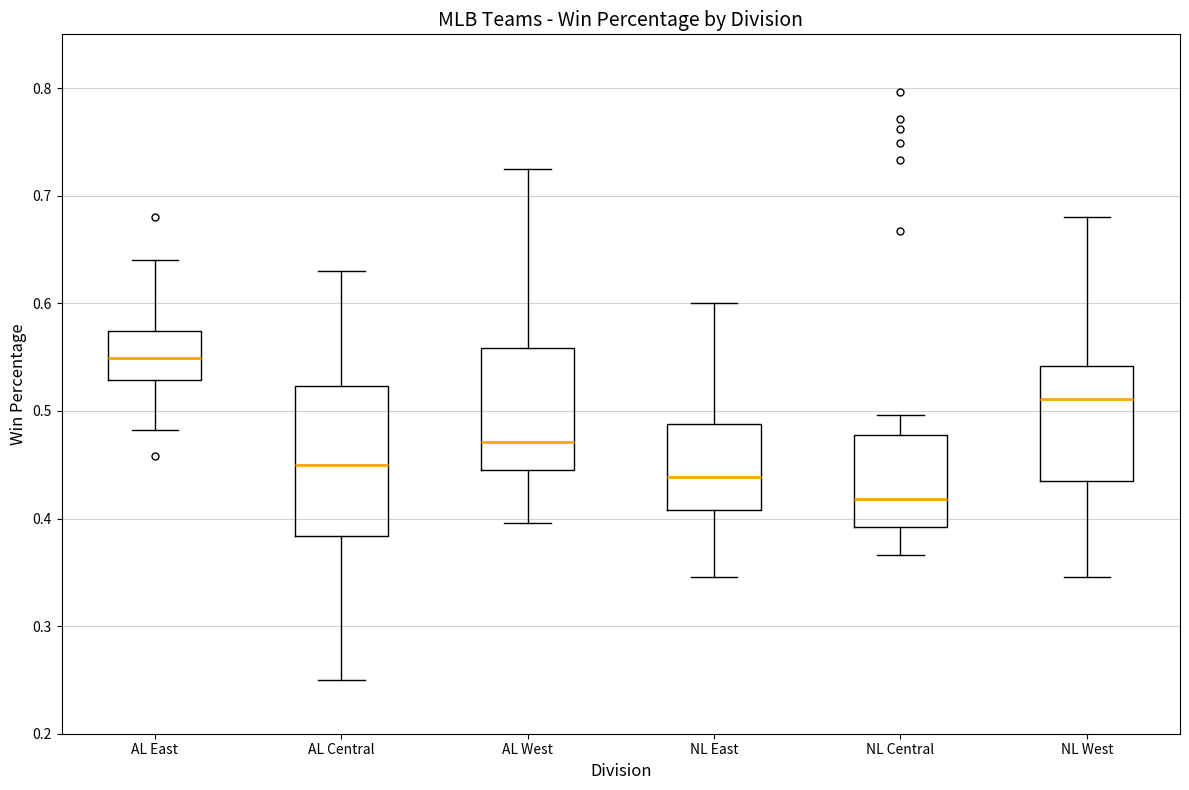

Which box's median line is the lowest?

NL Central